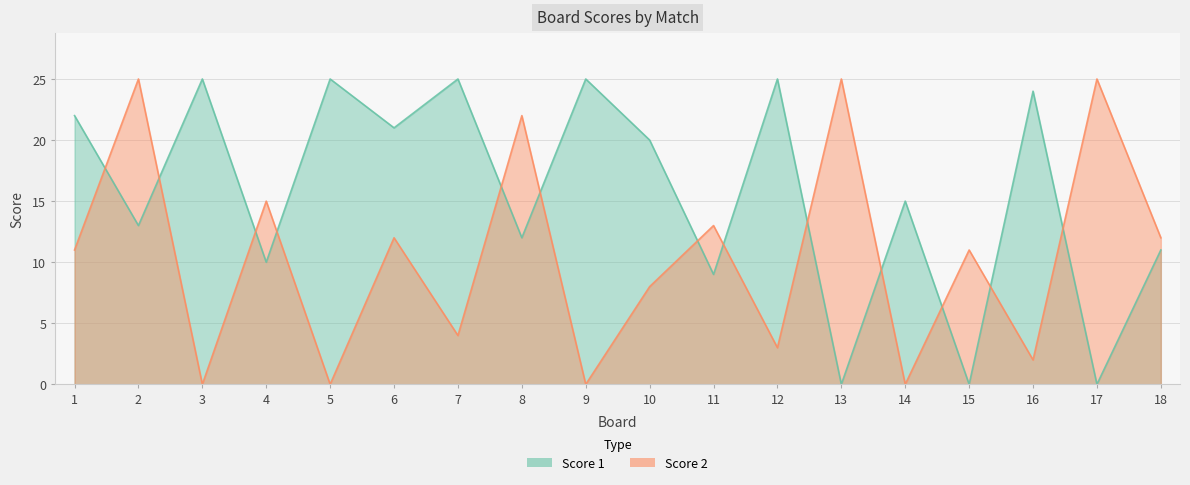

At which category is the sum across all series the highest?

2